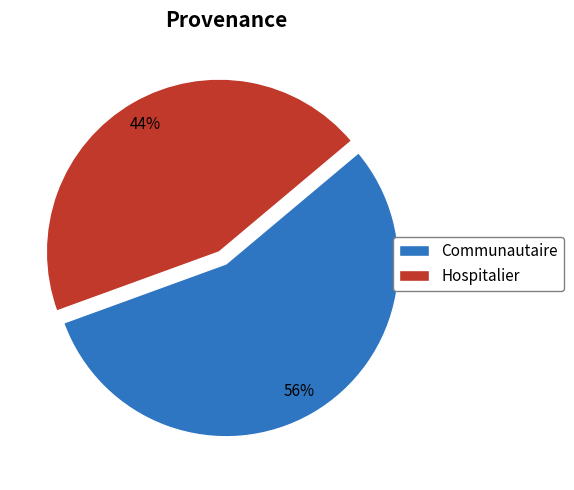

How many segments does this pie chart have?

2